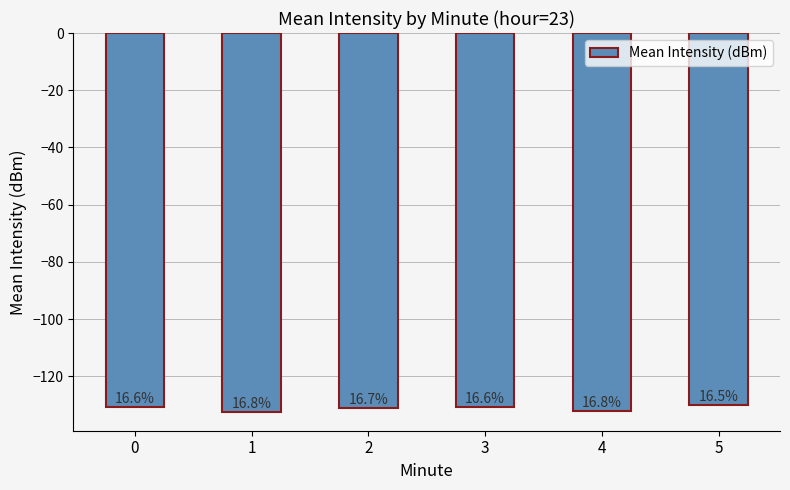

How many bars are there in total?

6